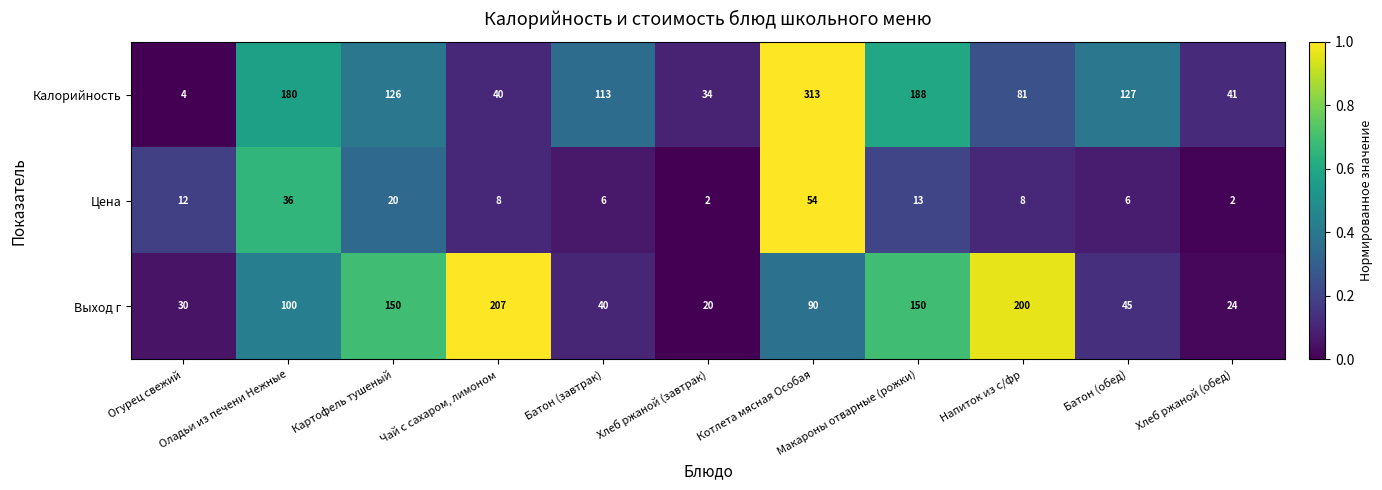

List the series in order of their peak value, highest first.

Калорийность, Выход г, Цена